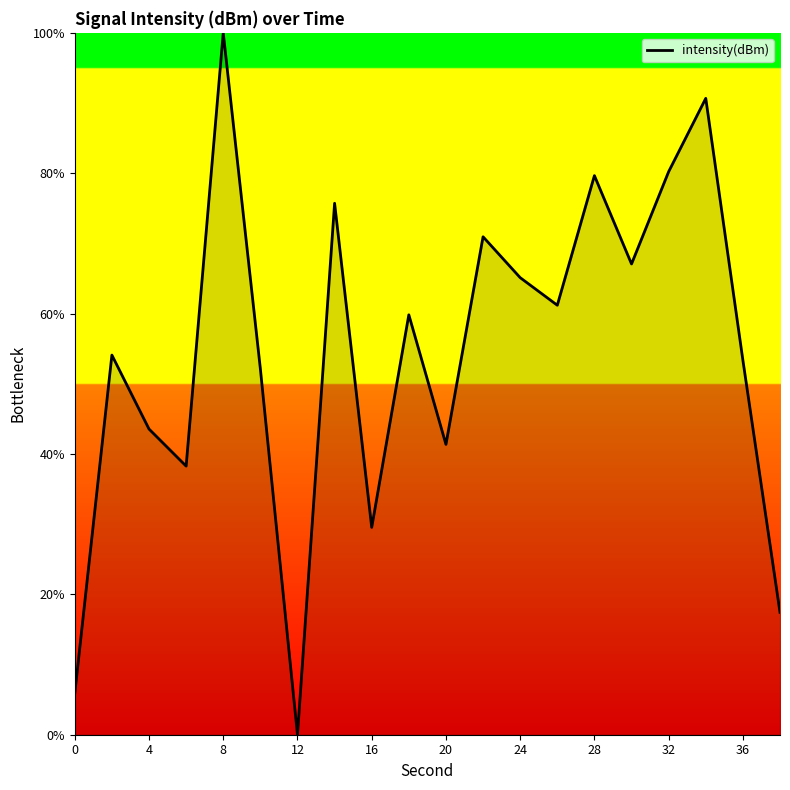

What is the difference between the maximum and minimum values?

100.0